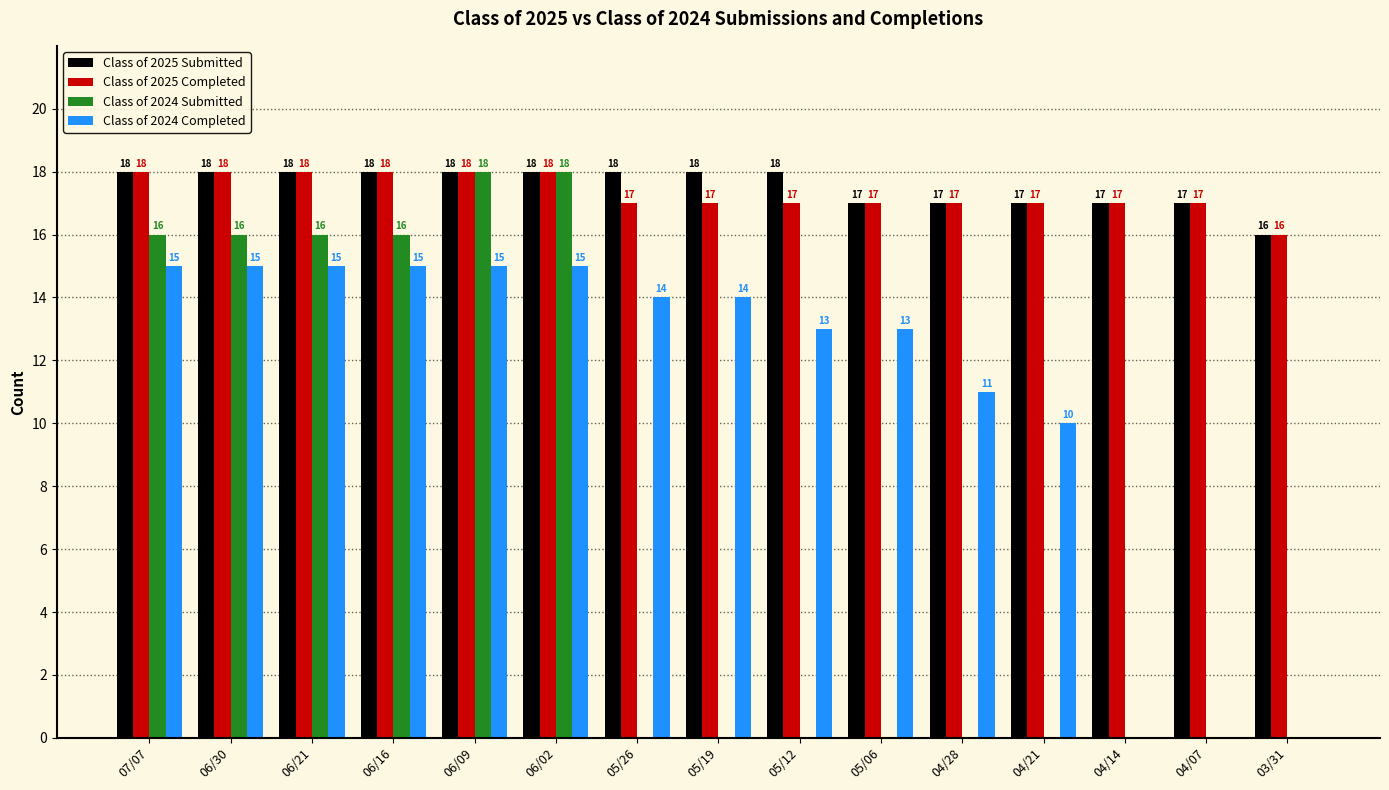

Reading right to left, what are all the values shown in this chart?

Class of 2025 Submitted: 16	17	17	17	17	17	18	18	18	18	18	18	18	18	18
Class of 2025 Completed: 16	17	17	17	17	17	17	17	17	18	18	18	18	18	18
Class of 2024 Submitted: 0	0	0	0	0	0	0	0	0	18	18	16	16	16	16
Class of 2024 Completed: 0	0	0	10	11	13	13	14	14	15	15	15	15	15	15